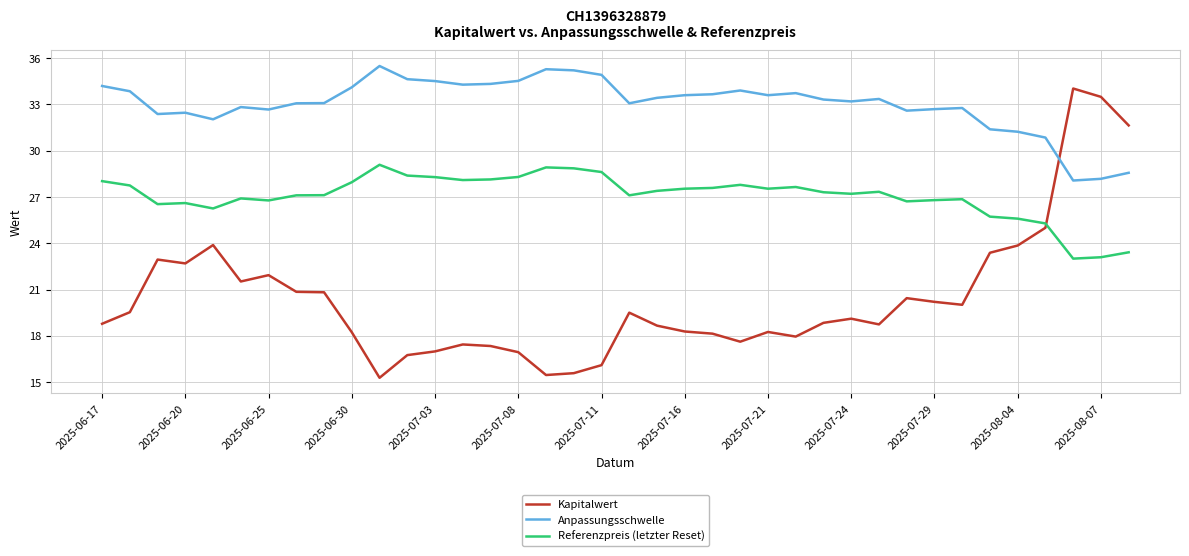

Which series has the widest spread of values?

Kapitalwert